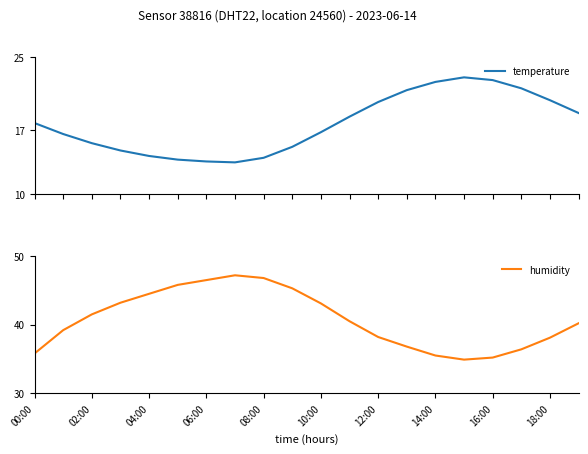

How many interior local peaks does the humidity series have?

1